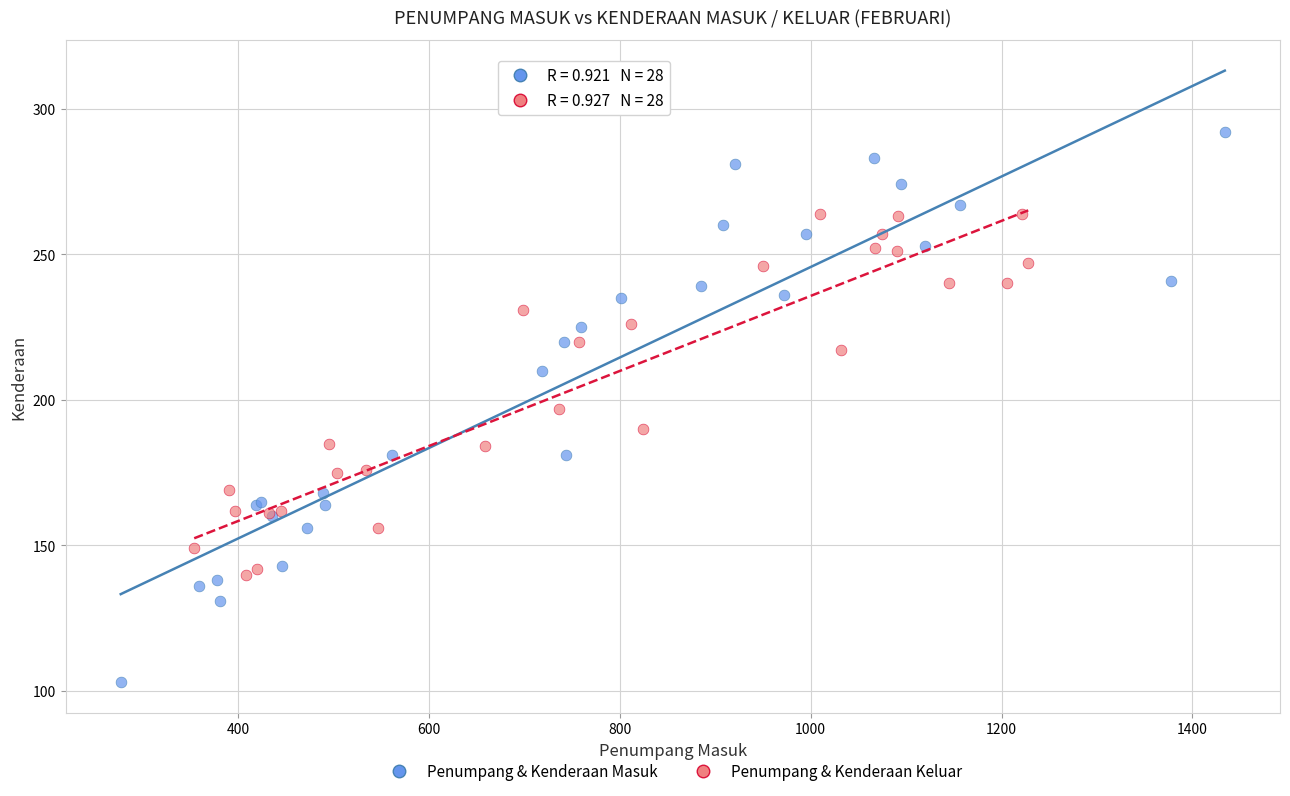

Which series has the widest spread of Y values?

Penumpang & Kenderaan Masuk